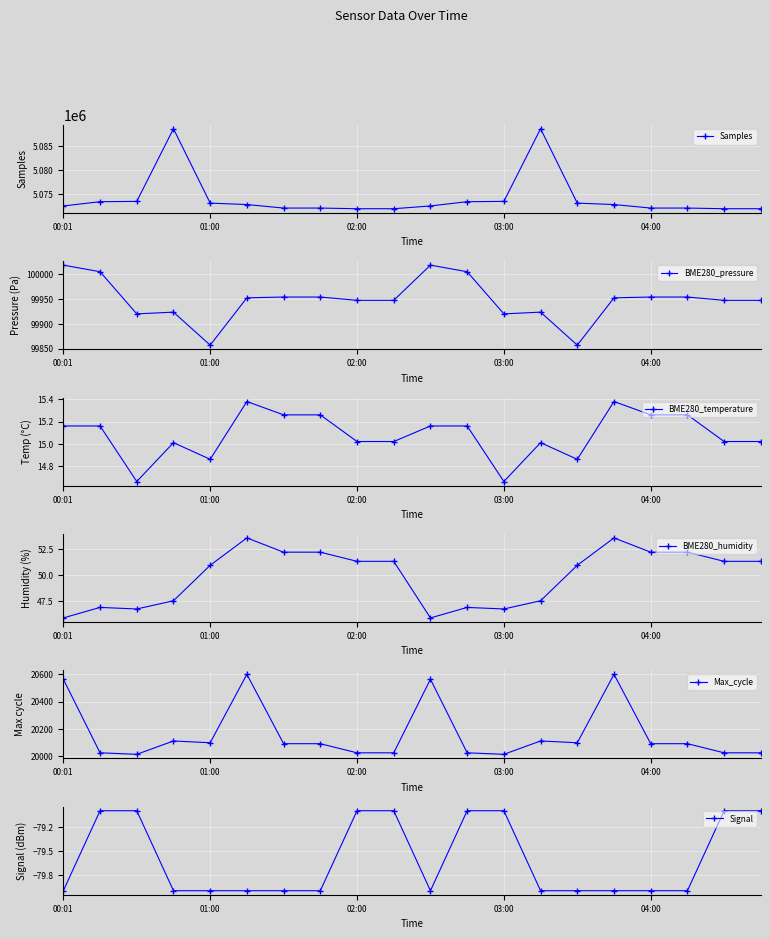

Is it true that Samples equals 1759748 at 03:00?

False